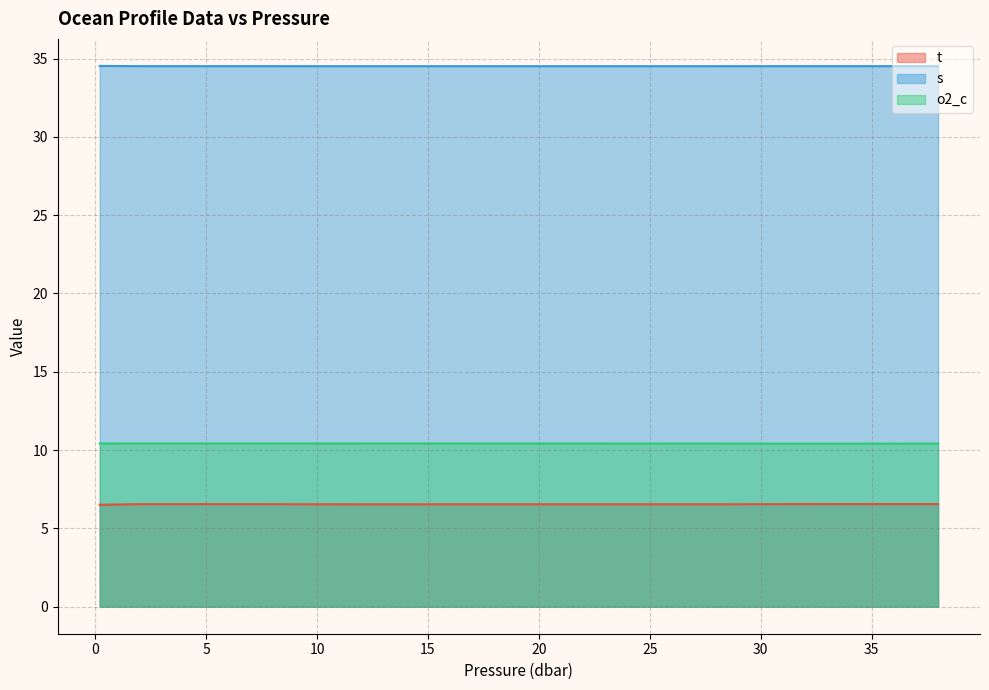

What position from the left is 0.2?

1